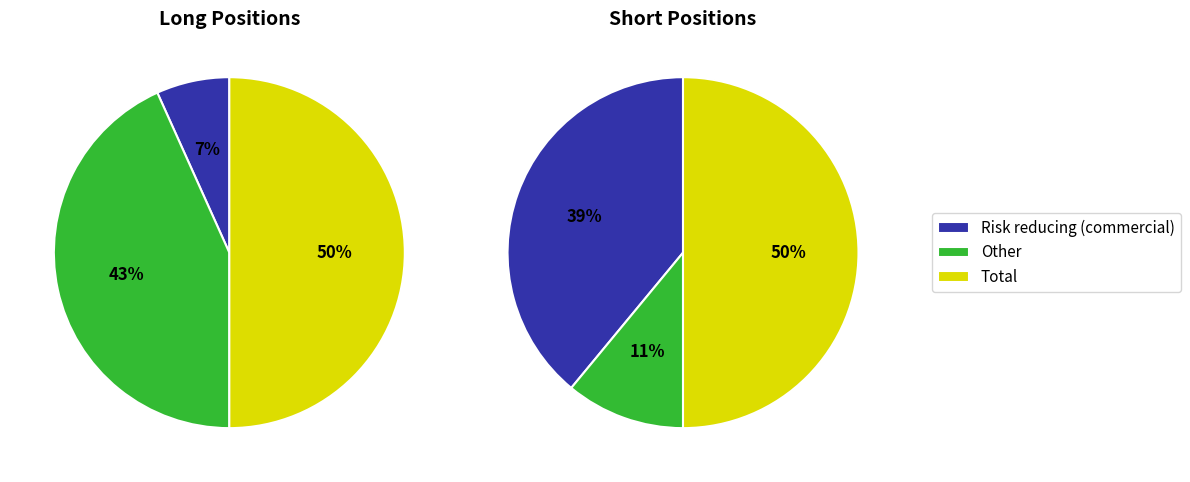

Combined, what portion of the pie is Other and Risk reducing (commercial)?

50.0%